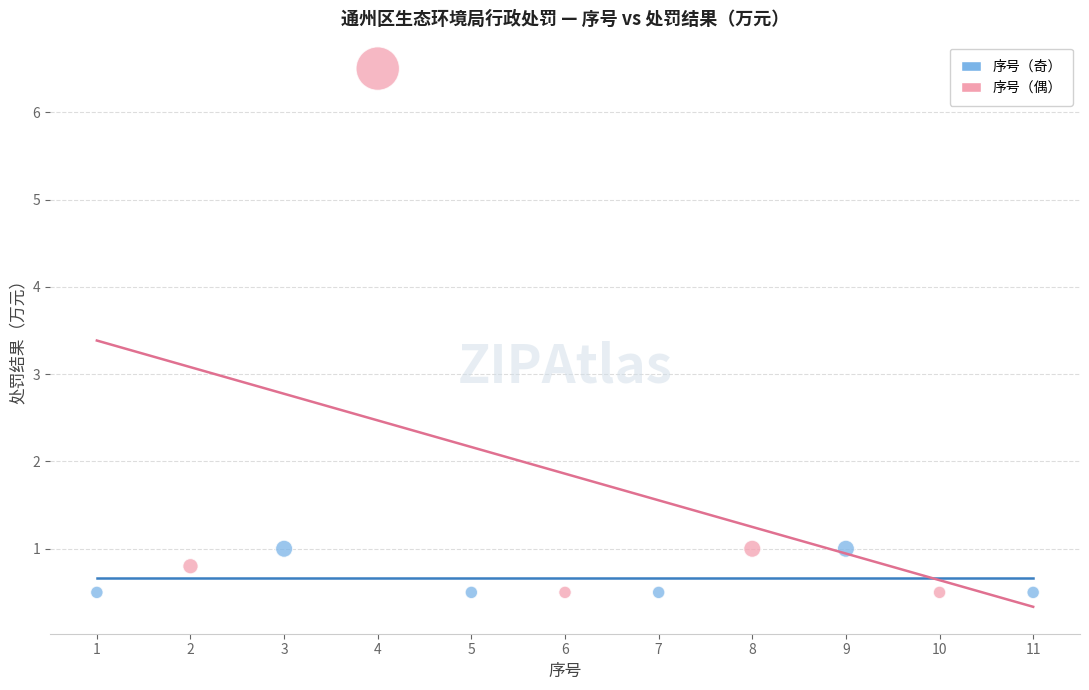

Which series contains the highest Y value?

序号（偶）